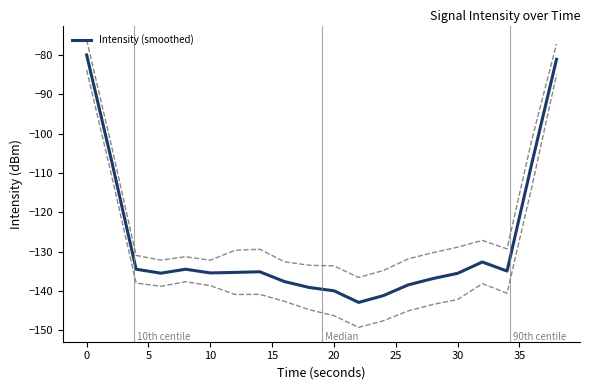

What is the average value?

-128.2